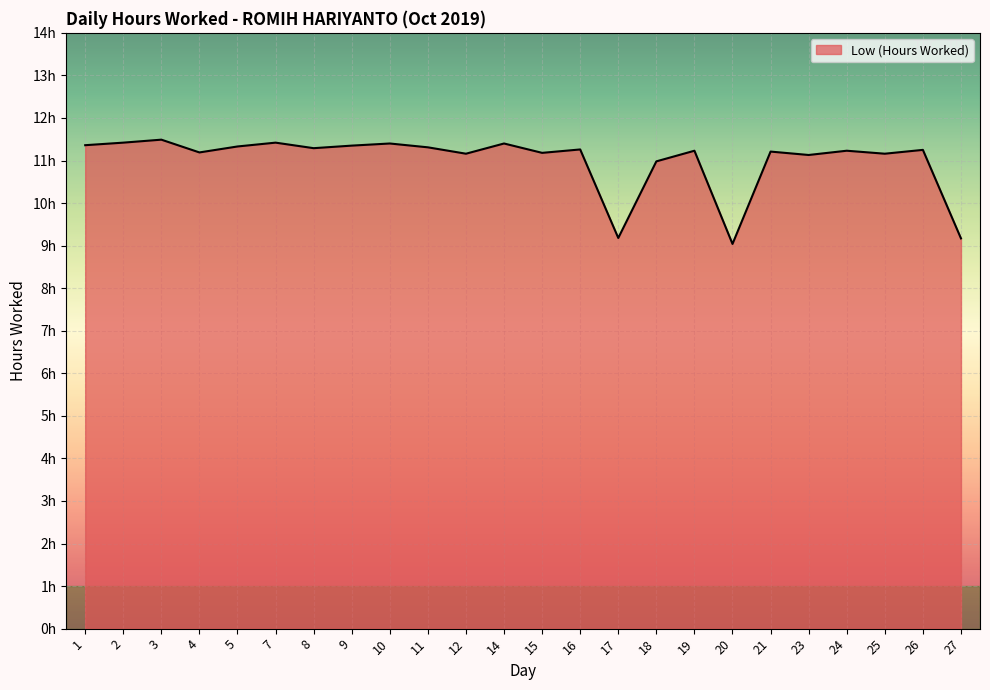

At which label is the value closest to 10?

17